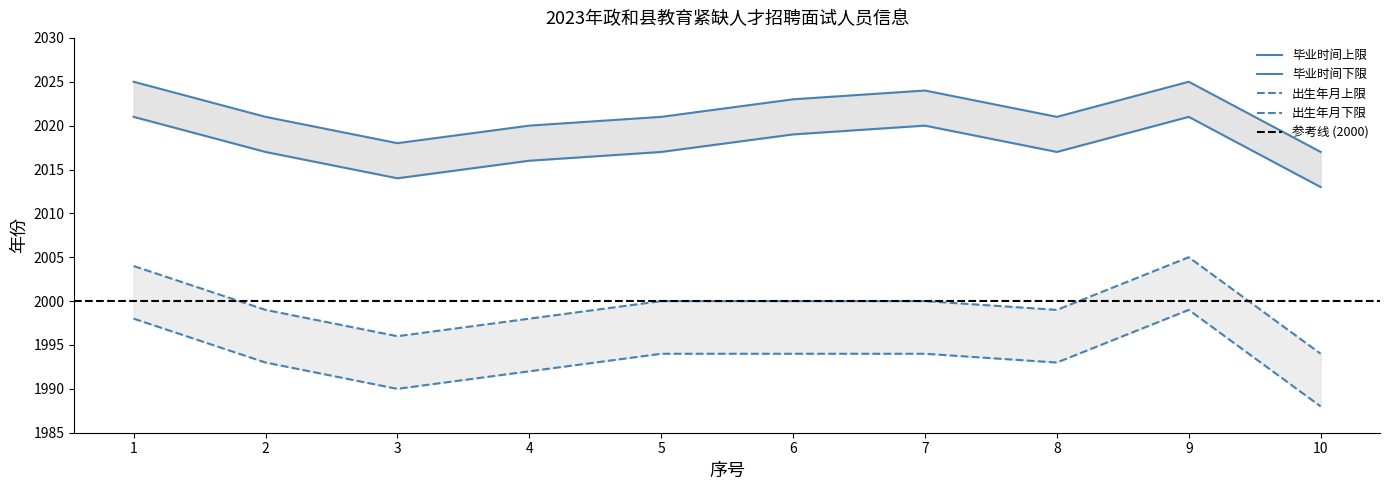

Which series has the largest total across all categories?

graduation_year